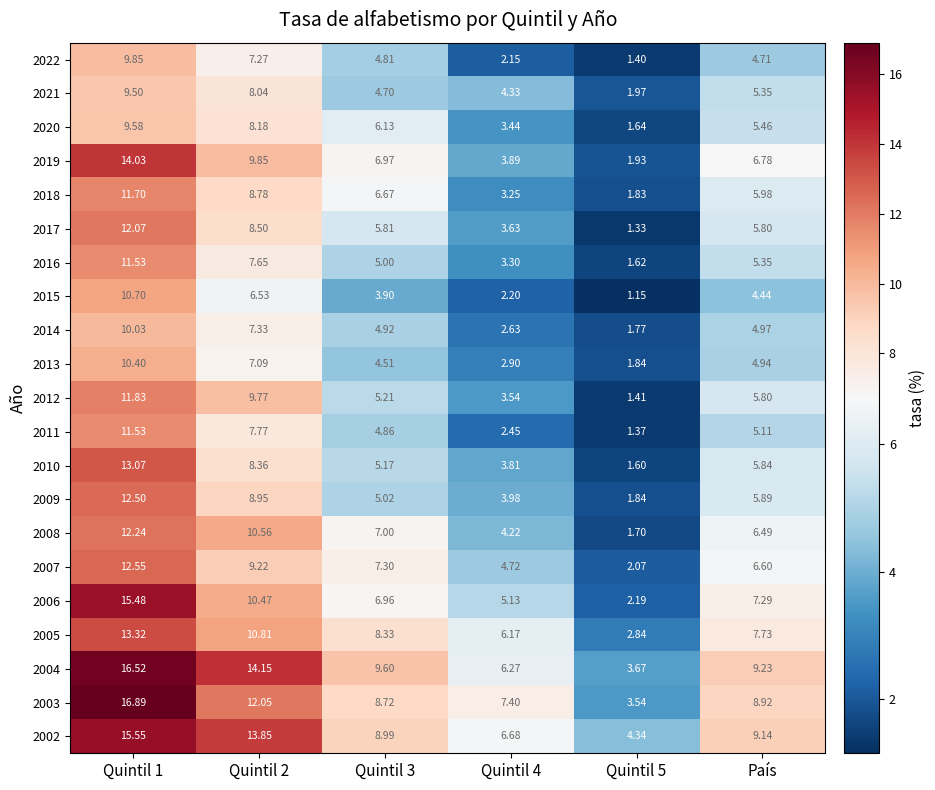

Is the value of 2020 at Quintil 1 greater than the value of 2004 at Quintil 4?

Yes